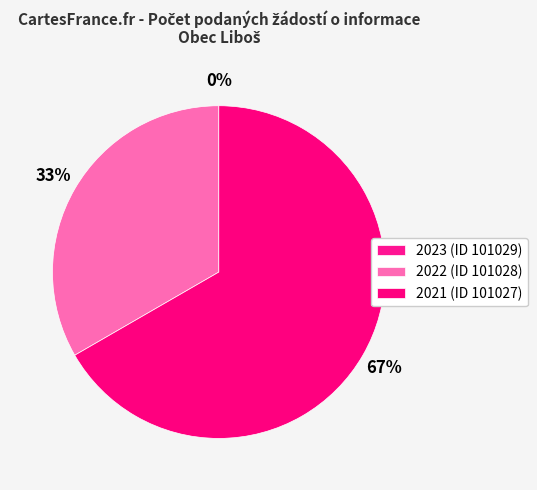

To the nearest percent, what is the difference between the largest and smallest slice percentages?

67%